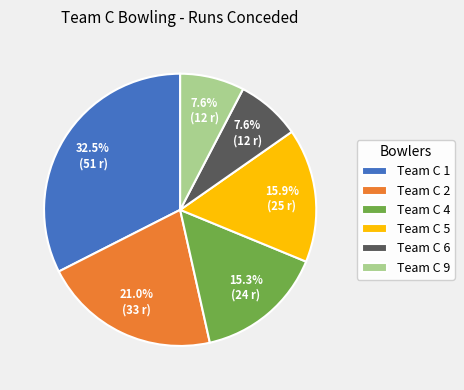

To the nearest percent, what portion does Team C 9 represent?

8%